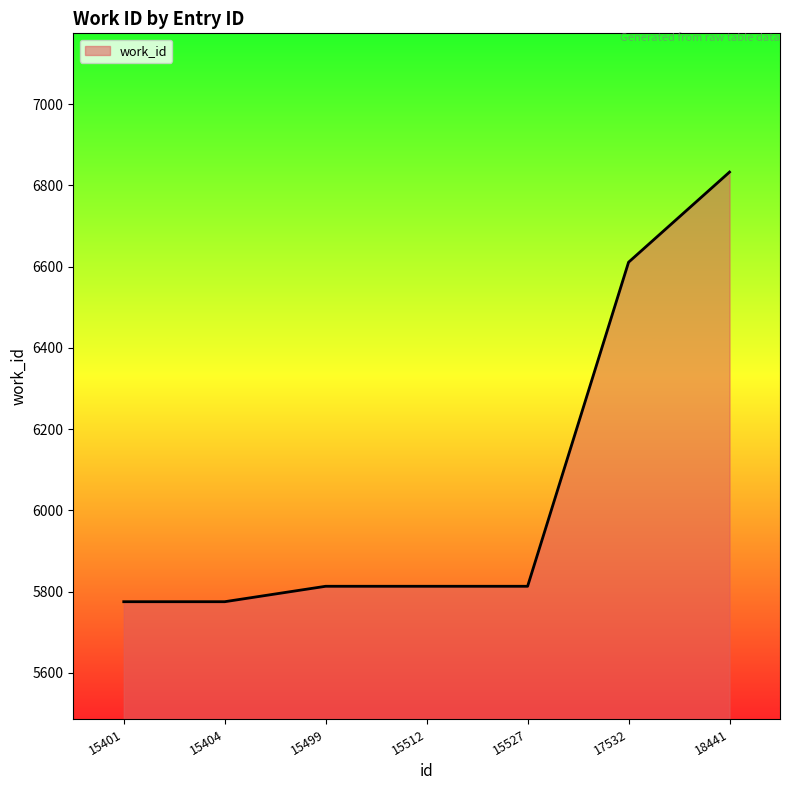

What is the difference between the values at 15499 and 15404?

38